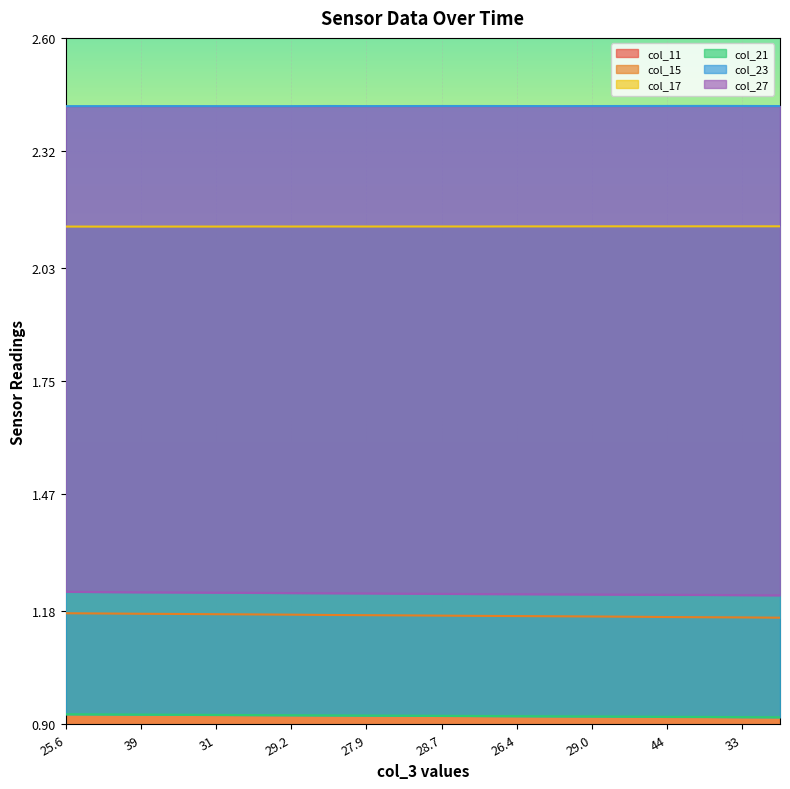

What is the value of the col_27 point at the 7th from the left?

1.2